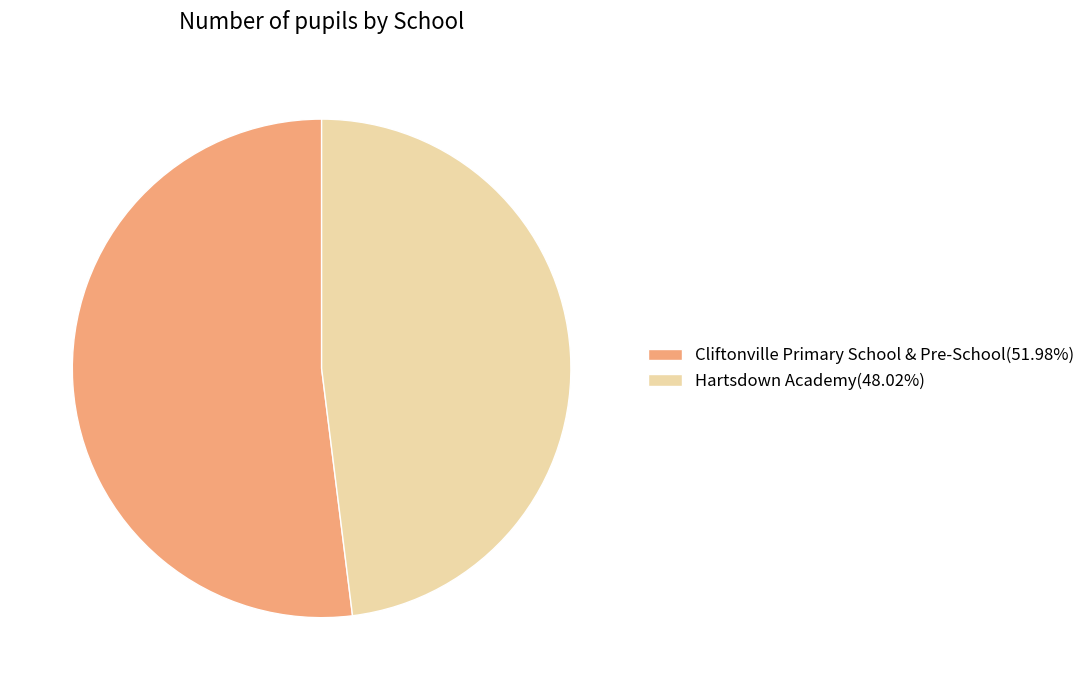

Which has a higher value, Hartsdown Academy or Cliftonville Primary School & Pre-School?

Cliftonville Primary School & Pre-School